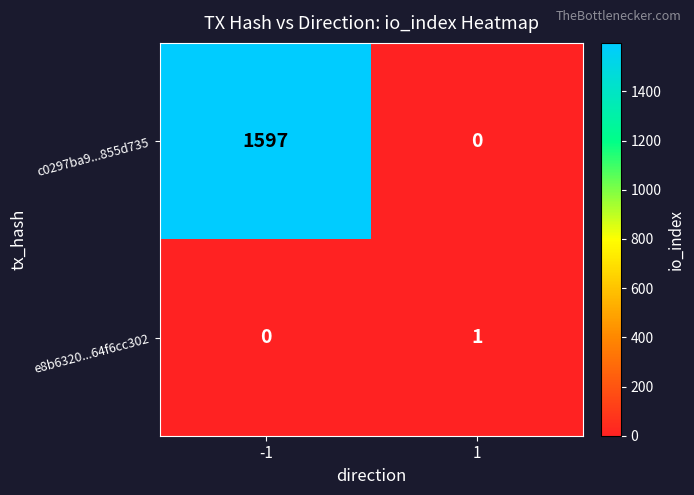

Which series changed the most between -1 and 1?

c0297ba9...855d735